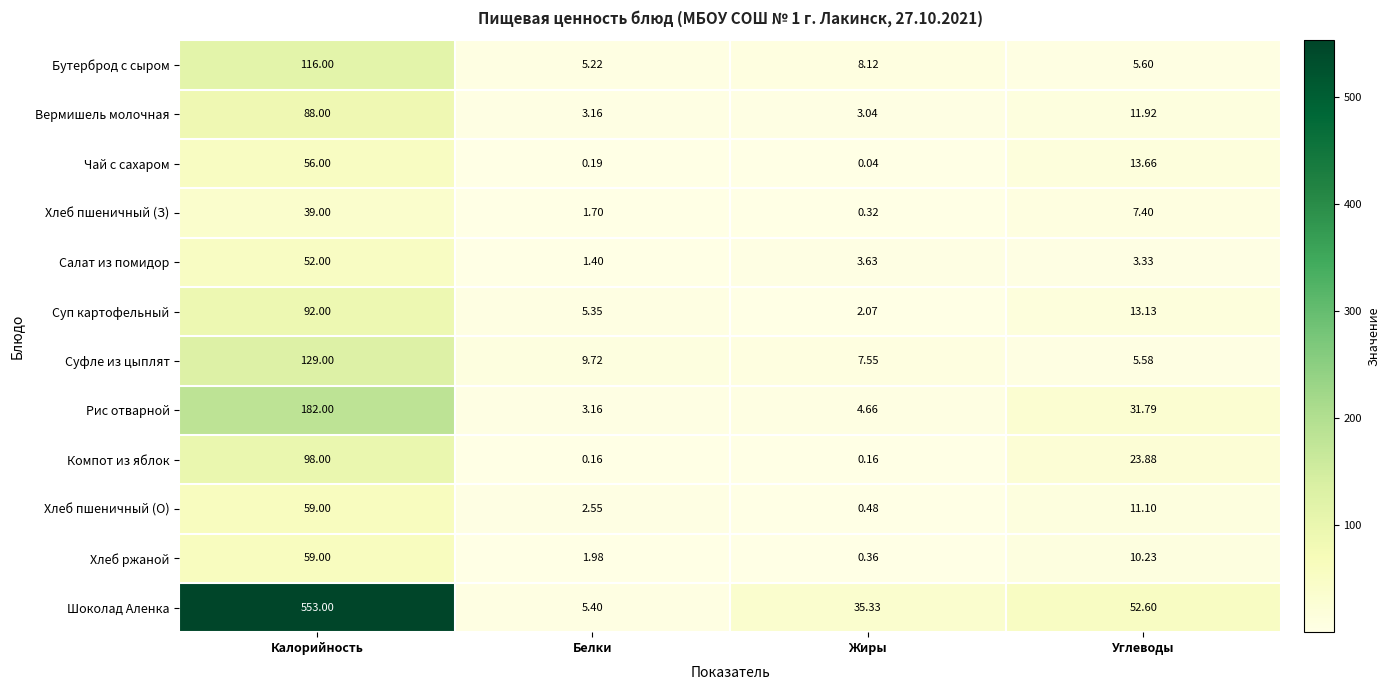

At which category does the chart reach its peak across all series?

Калорийность